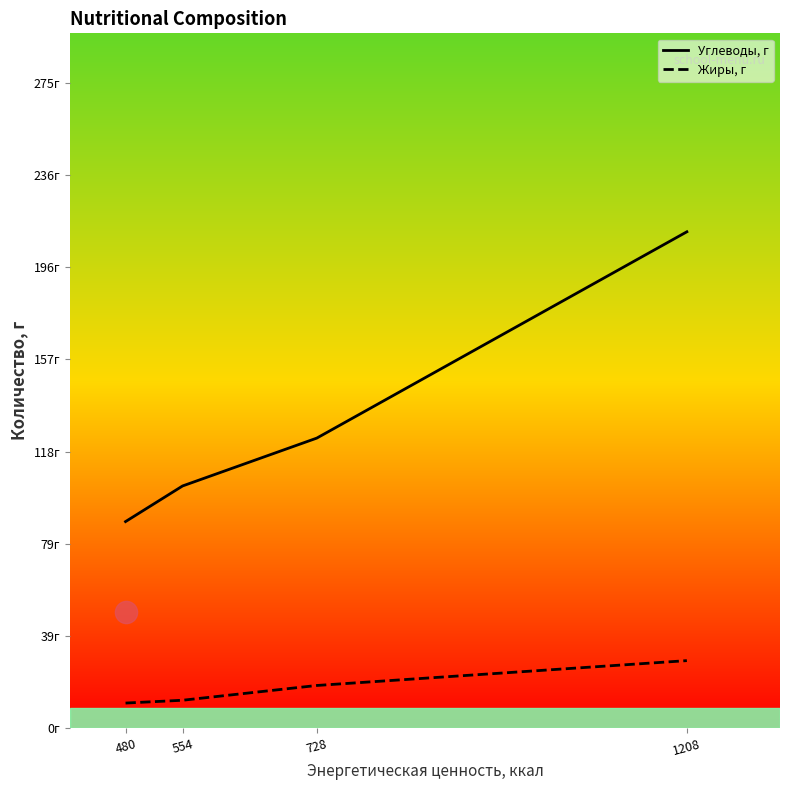

Where is Жиры, г nearest to the value 19?

728